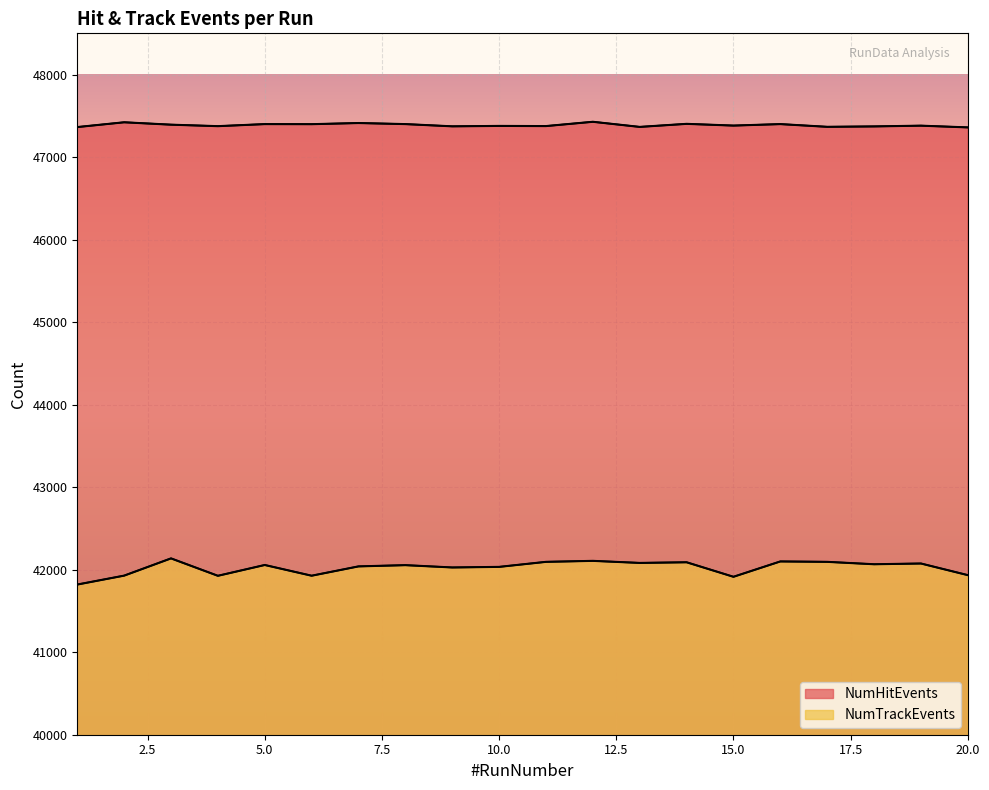

What is the lowest value of the NumTrackEvents series?

41820